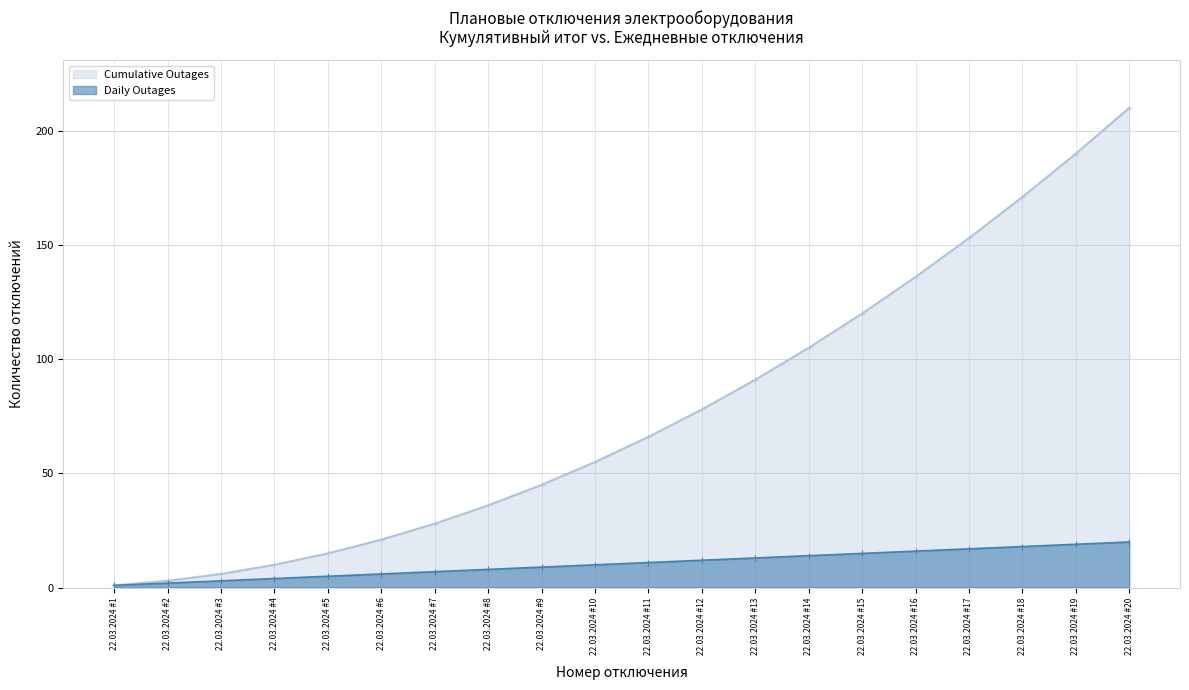

What is the value of the Daily Outages point at the 4th from the left?

4